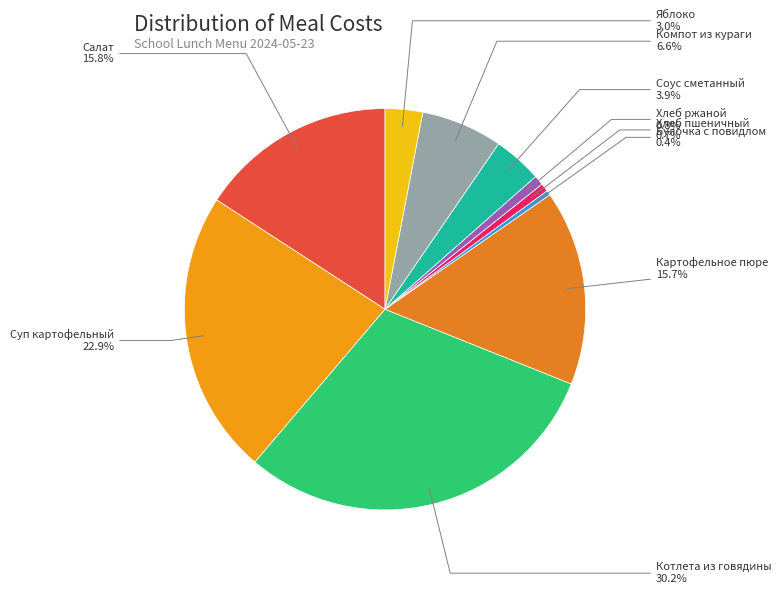

What percentage is NOT represented by Хлеб ржаной?

99.2%